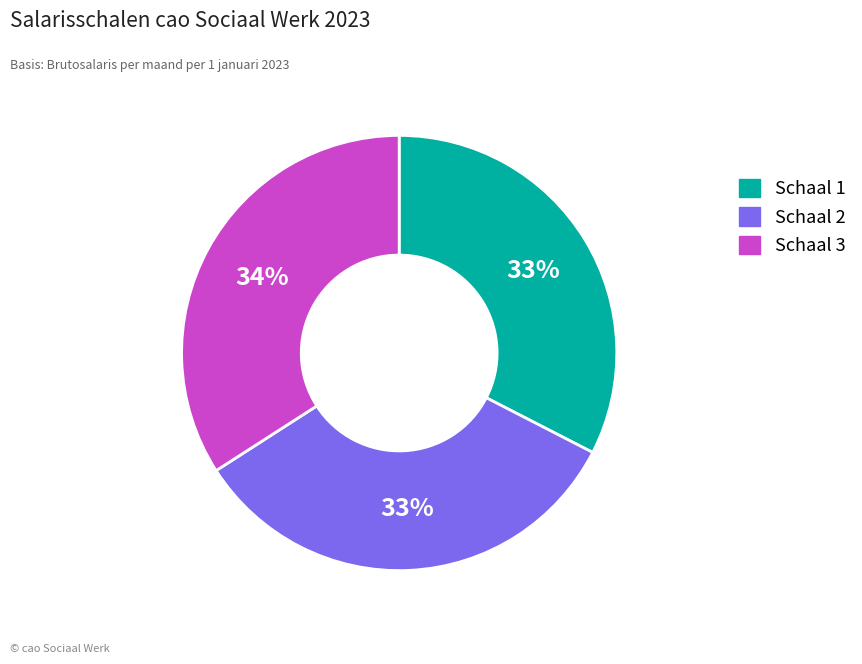

To the nearest percent, what is the average slice percentage?

33%